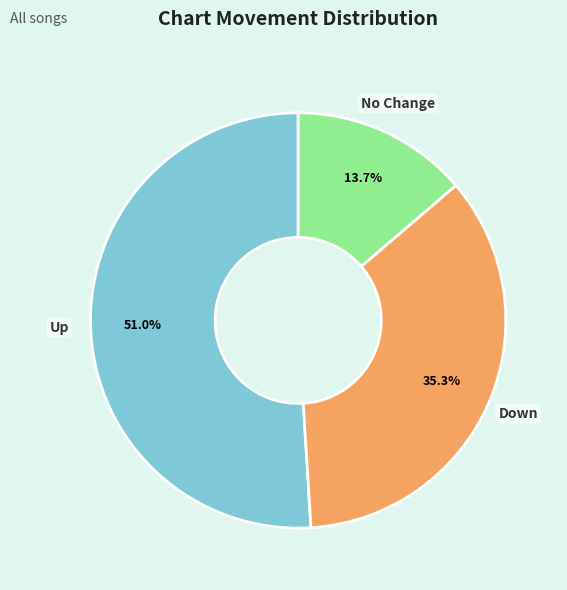

How many slices are in this pie chart?

3